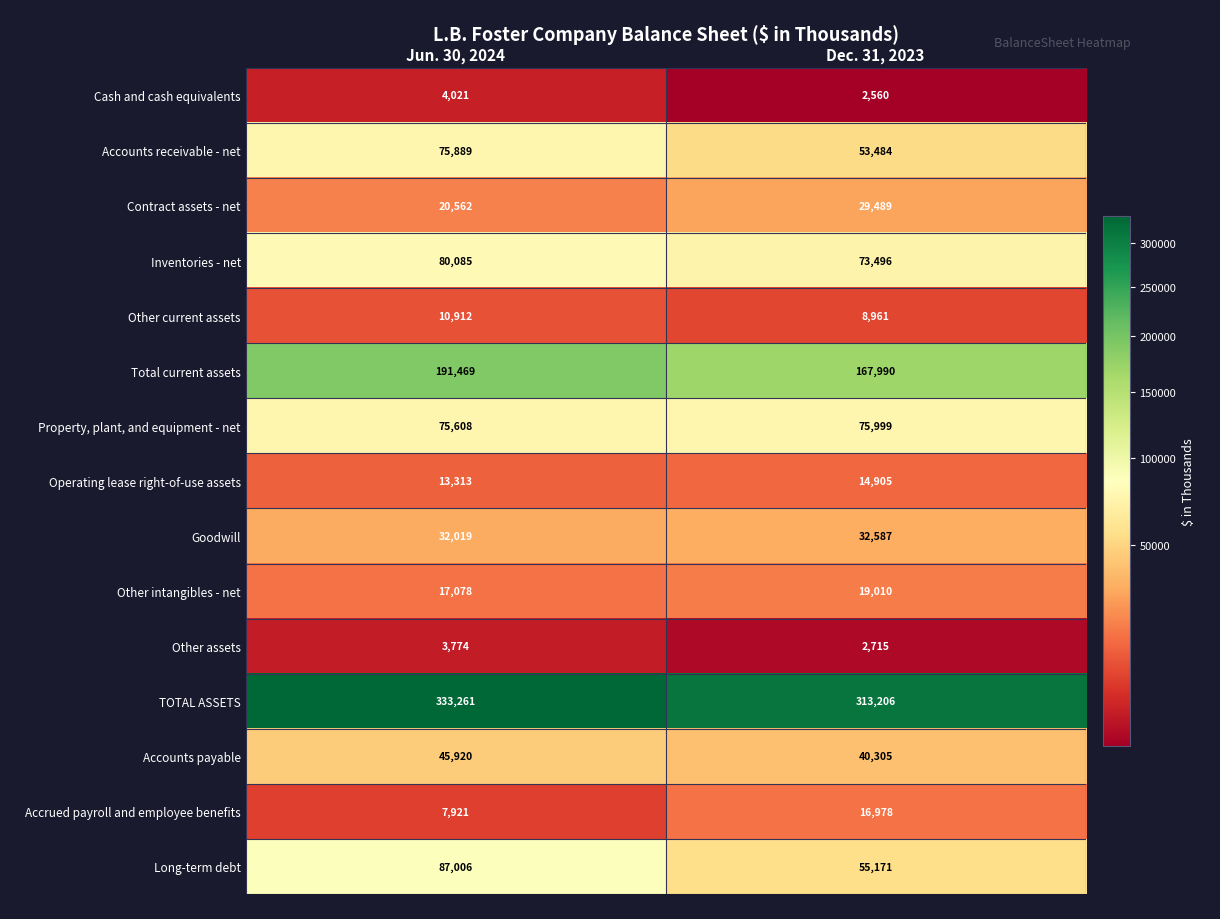

What is the average value of the Accrued payroll and employee benefits series?

12450